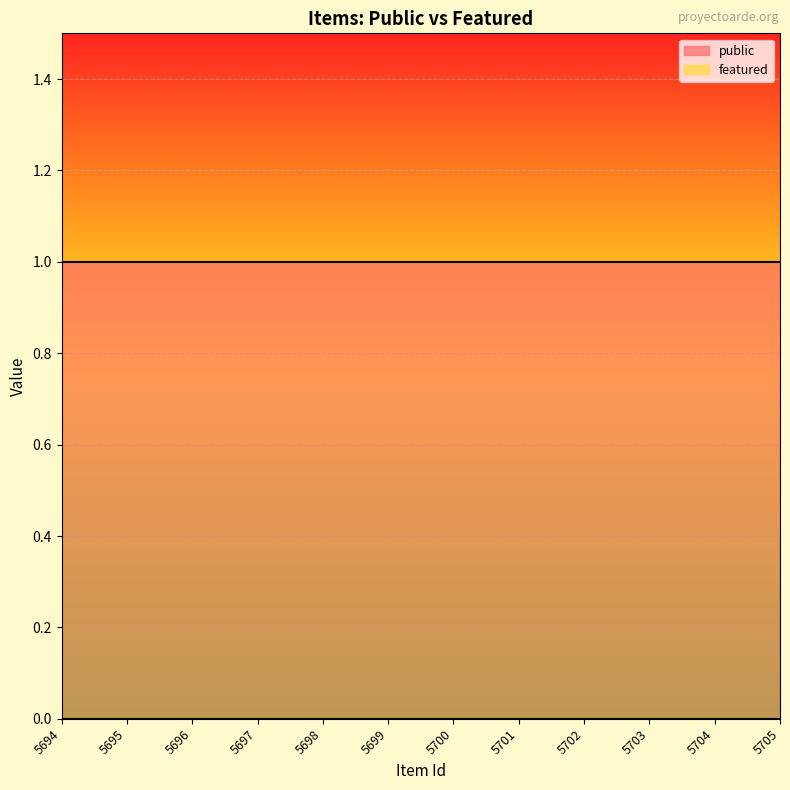

What is the sum of all public values?

12